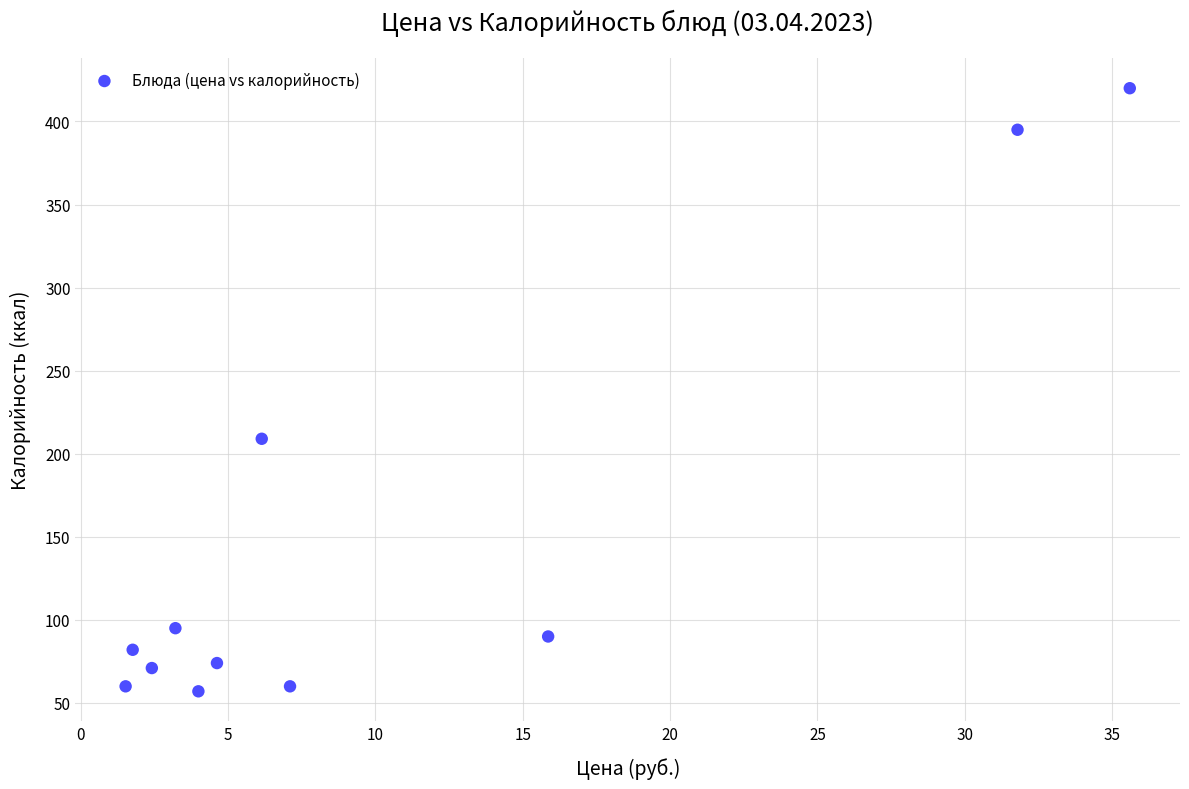

What Y value in the scatter plot is closest to 238?

209